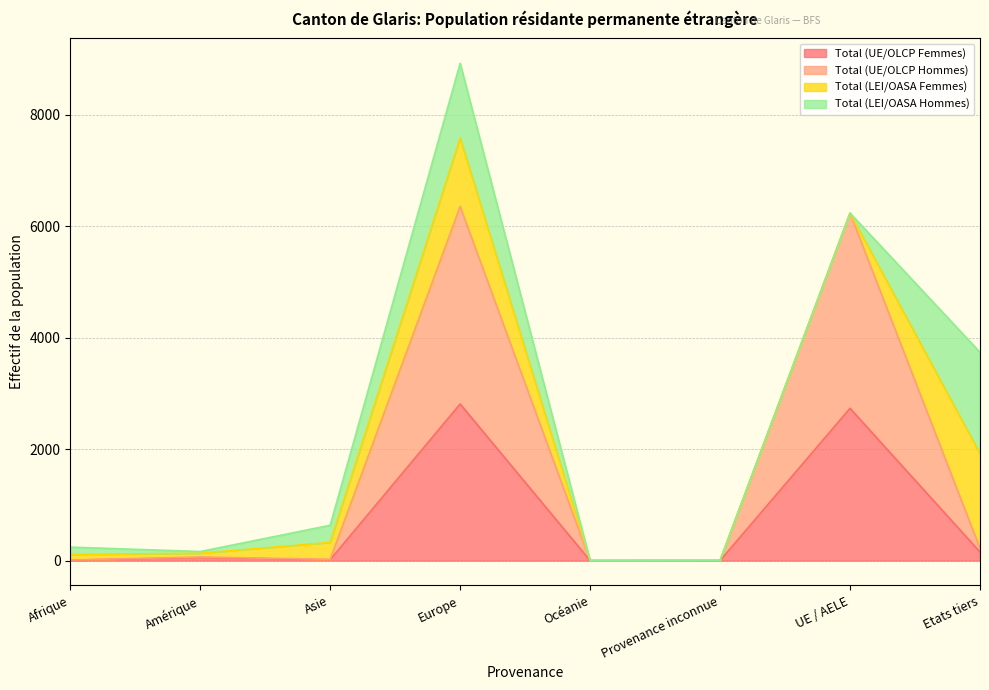

What are all the series names shown in the legend?

Total (UE/OLCP Femmes), Total (UE/OLCP Hommes), Total (LEI/OASA Femmes), Total (LEI/OASA Hommes)